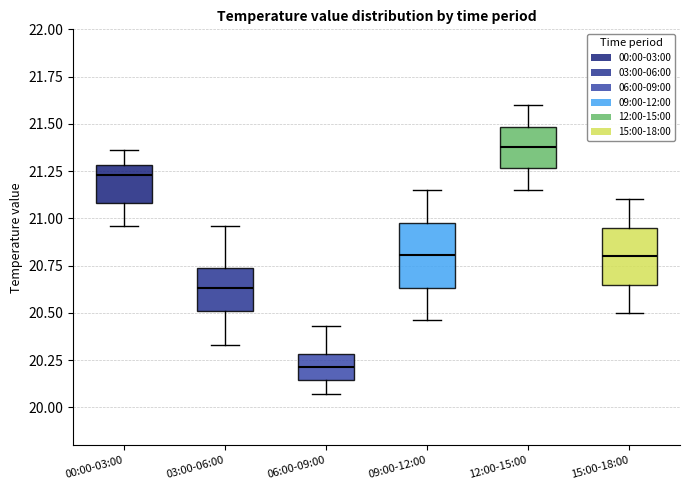

Where does the lower whisker of the box for 00:00-03:00 end on the y-axis? The values are not printed on the chart, so give them approximately, as read against the axis.

20.95